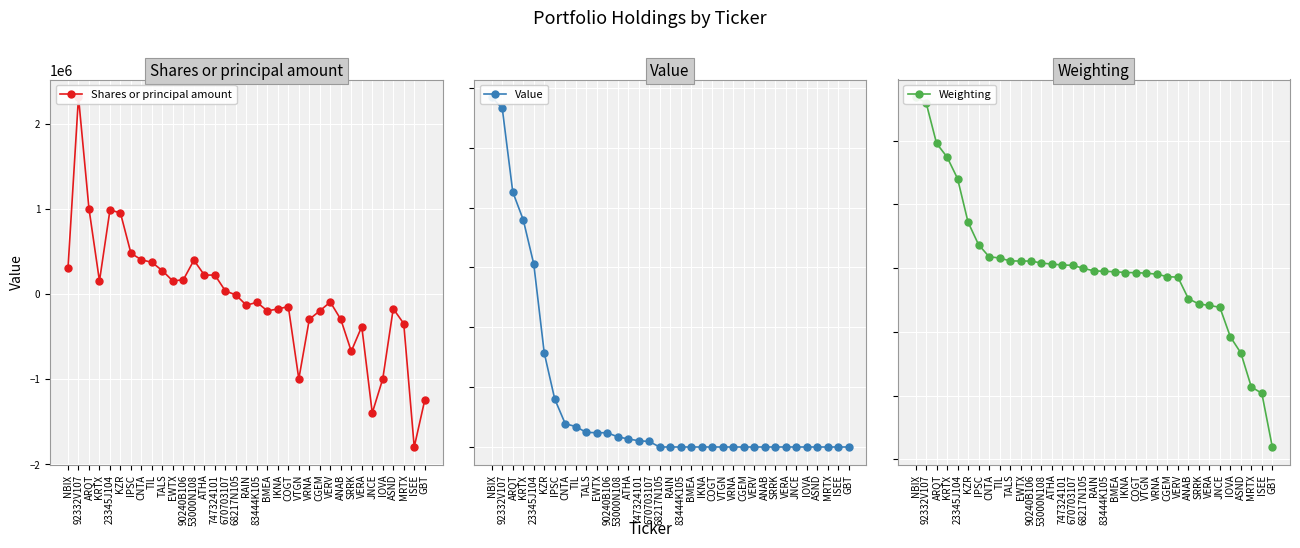

Where is Shares or principal amount nearest to the value 256340?

TALS